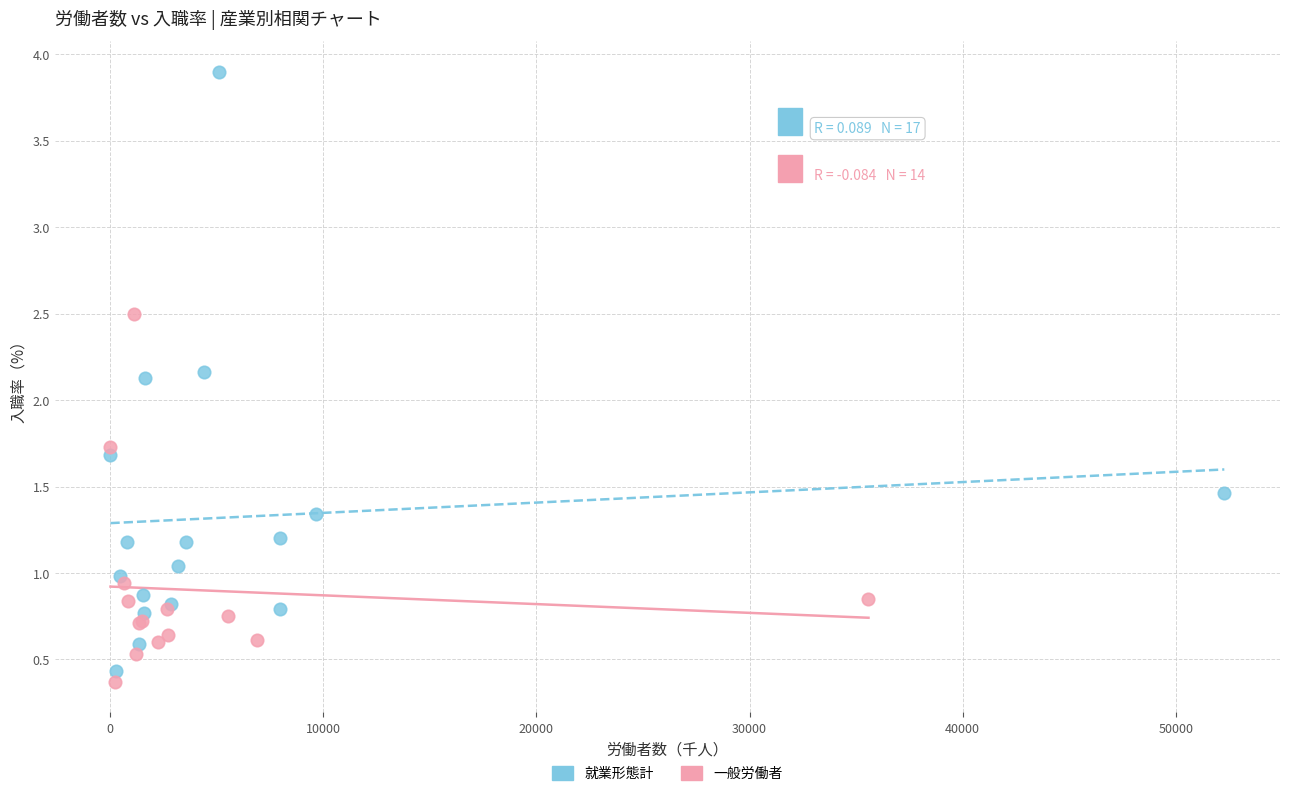

Which series has the widest spread of Y values?

就業形態計